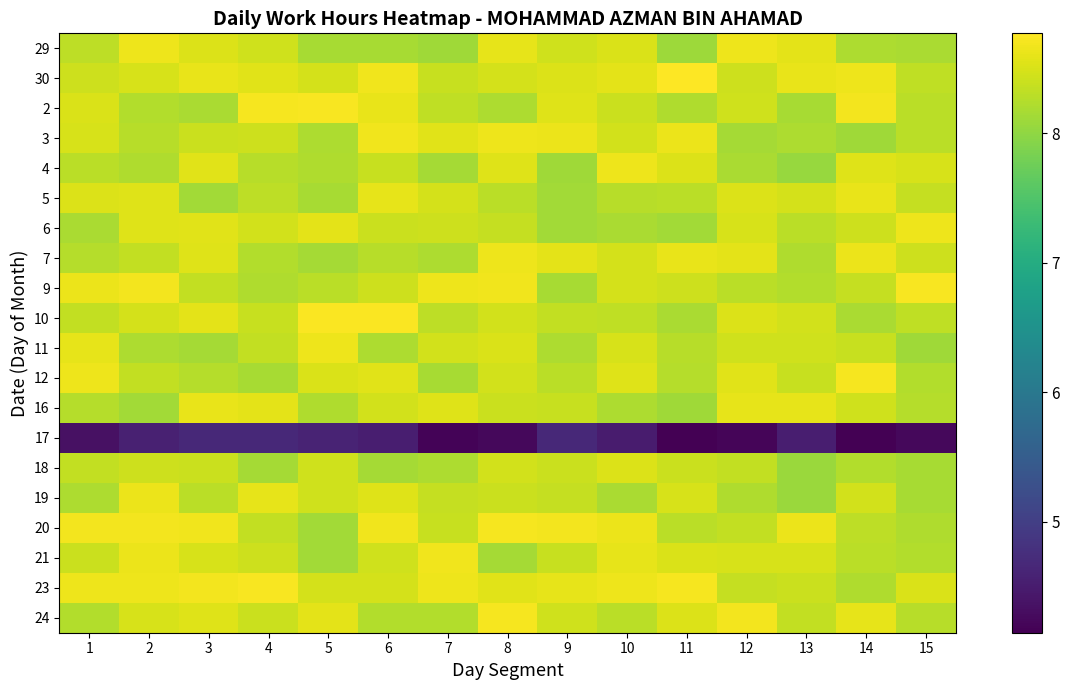

How many distinct data groups are displayed?

20